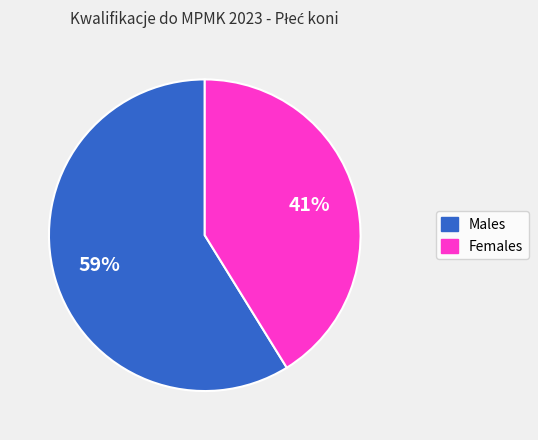

To the nearest percent, what is the average slice percentage?

50%